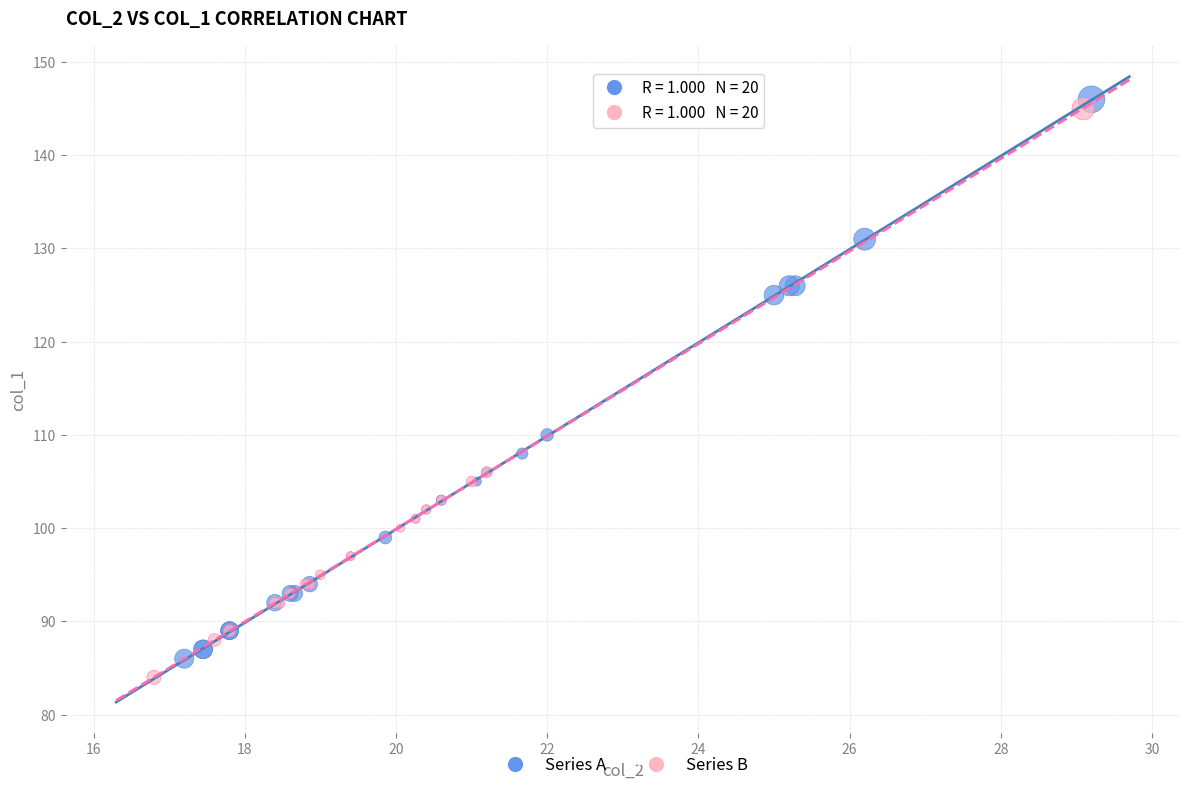

Which series contains the lowest Y value?

Series B